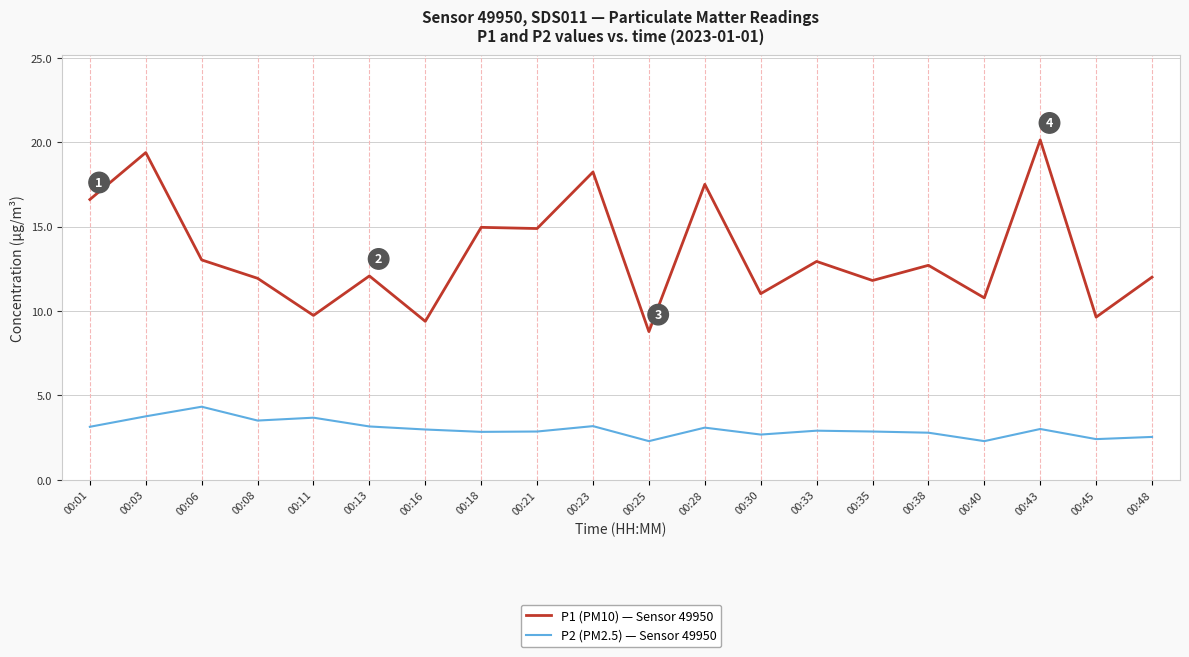

True or false: P1 (PM10) — Sensor 49950 and P2 (PM2.5) — Sensor 49950 intersect in this chart.

False